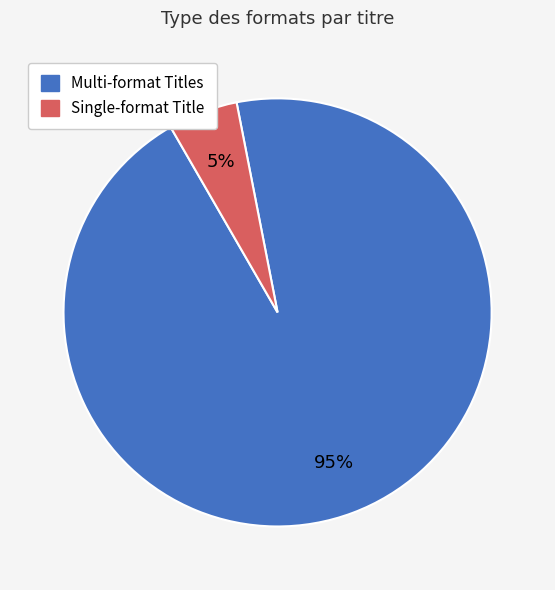

Is there any slice that represents more than half of the pie?

Yes